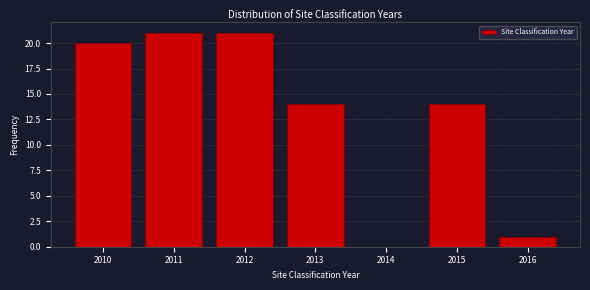

Reading left to right, transcribe this chart: for each bar, give the range it covers on the x-axis and its height. The values are not printed on the chart, so give them approximately, as read against the axis.

2009.5 to 2010.5: 20
2010.5 to 2011.5: 21
2011.5 to 2012.5: 21
2012.5 to 2013.5: 14
2013.5 to 2014.5: 0
2014.5 to 2015.5: 14
2015.5 to 2016.5: 1